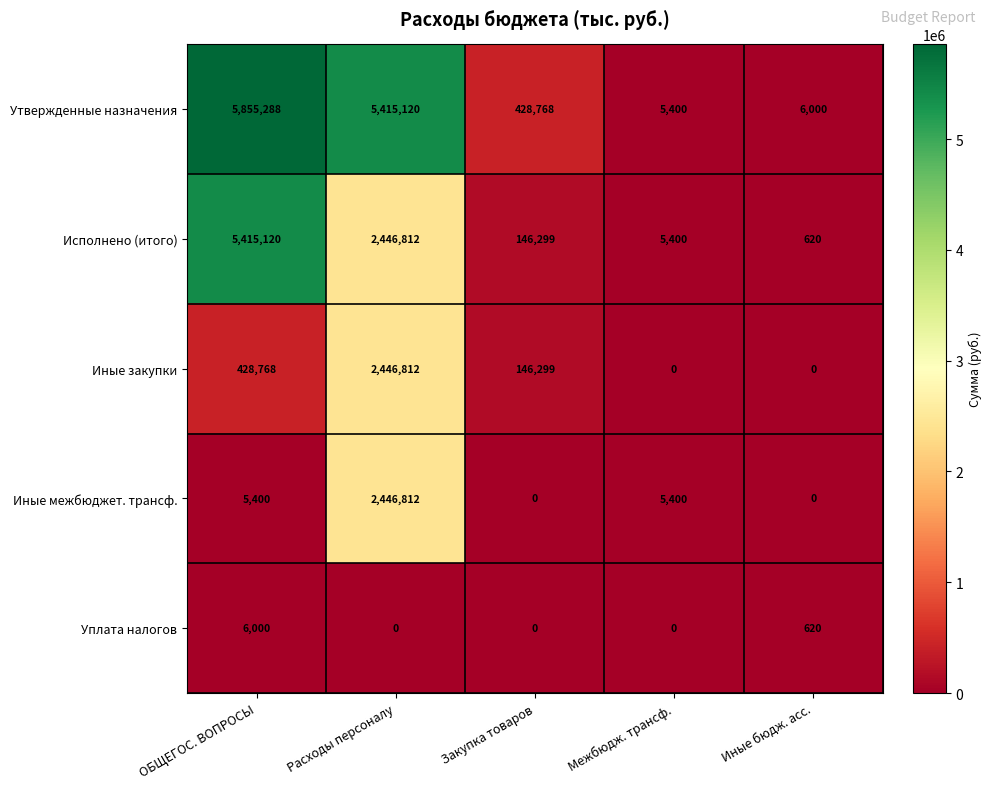

The value of Исполнено (итого) at Закупка товаров is 146299. True or false?

True